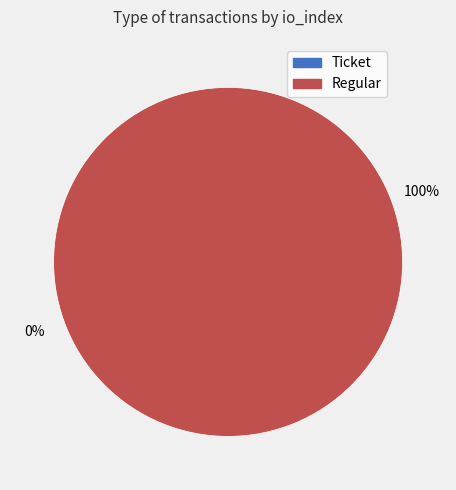

Which category accounts for the majority?

Regular